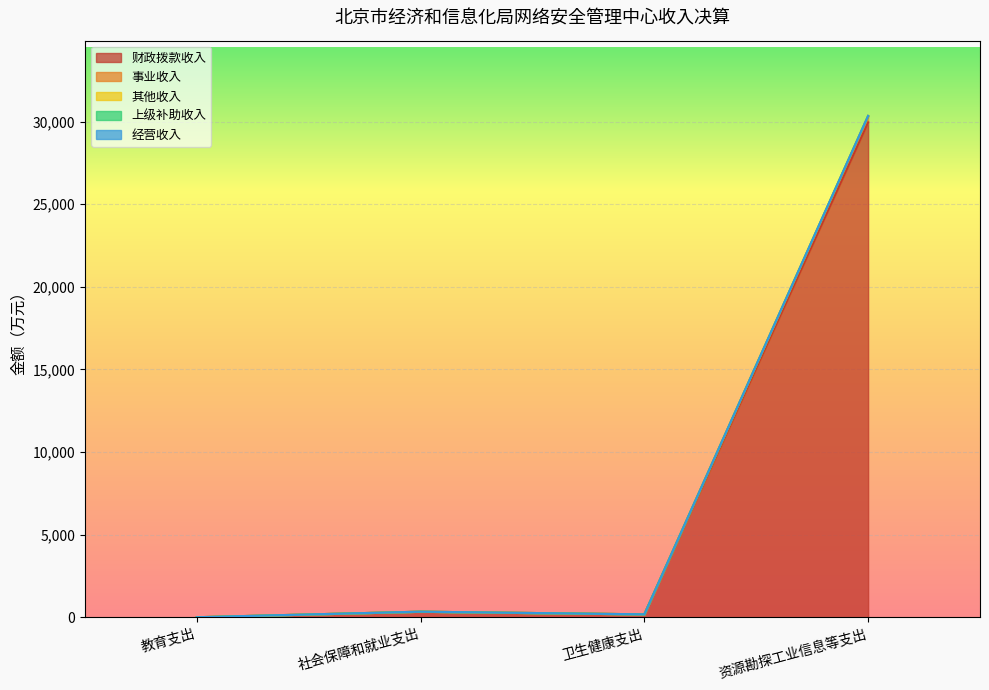

At which label does 其他收入 first exceed 338?

社会保障和就业支出